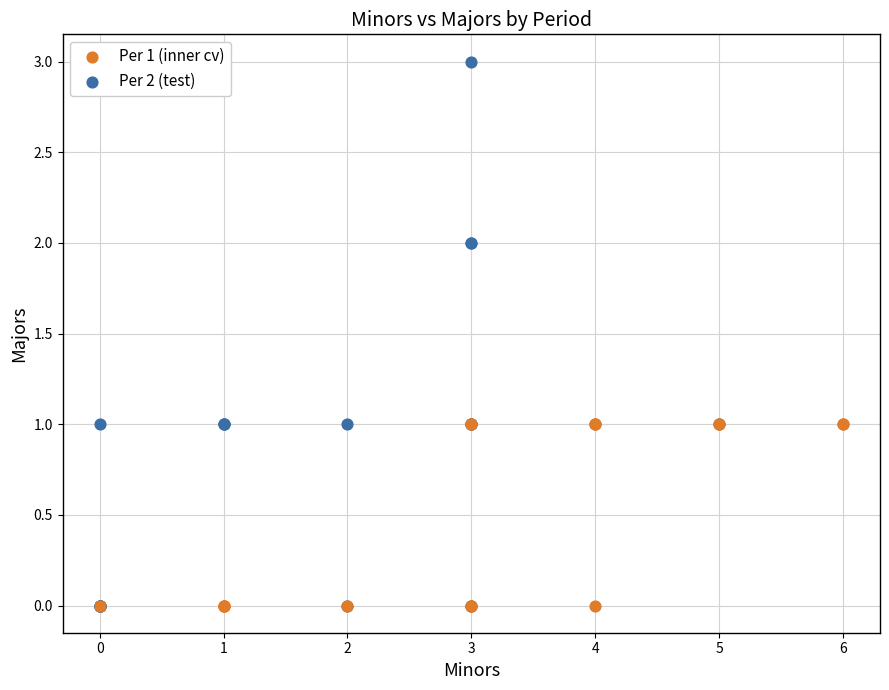

Which series has the largest Y range (max minus min)?

Per 2 (test)